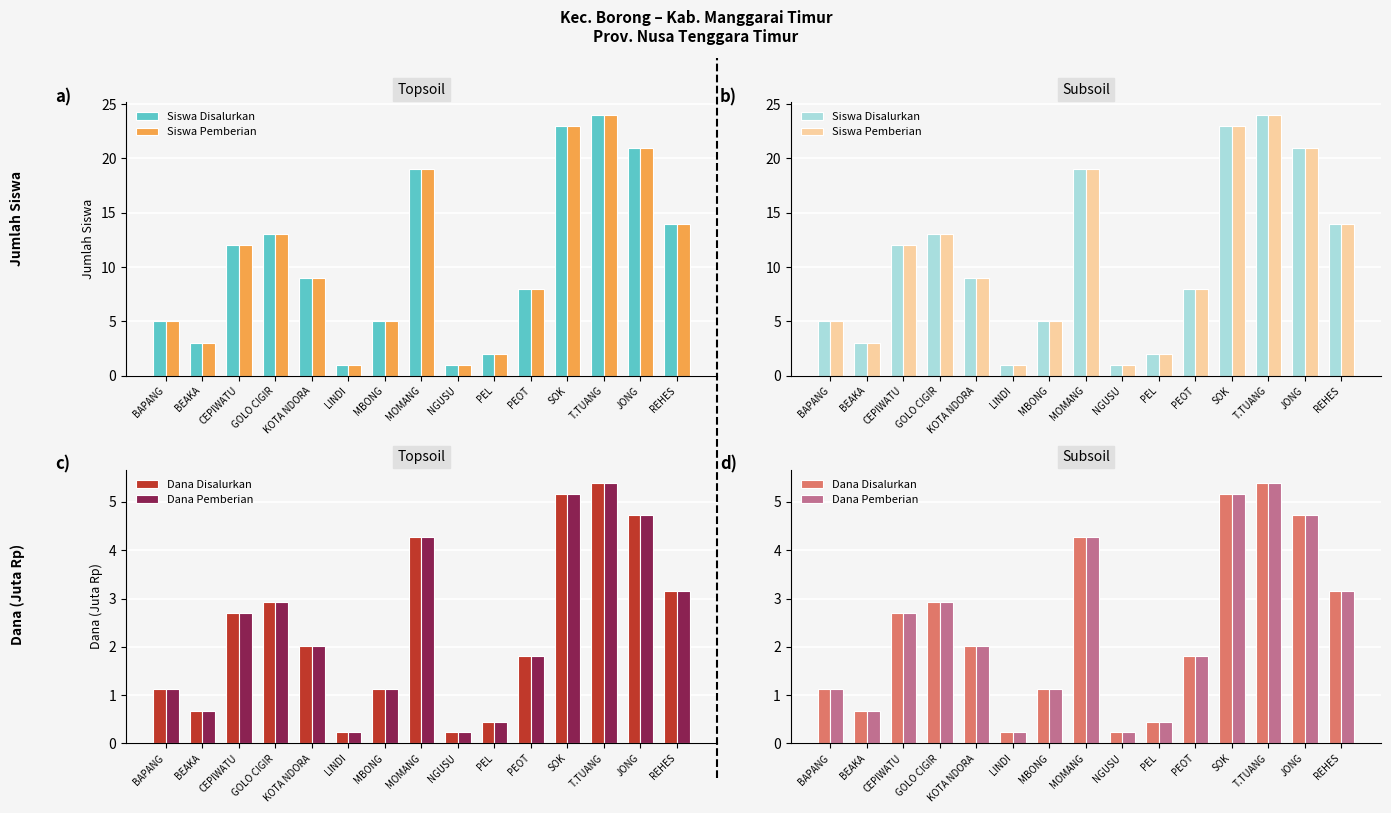

What is the label of the 2nd bar from the left?

BEAKA